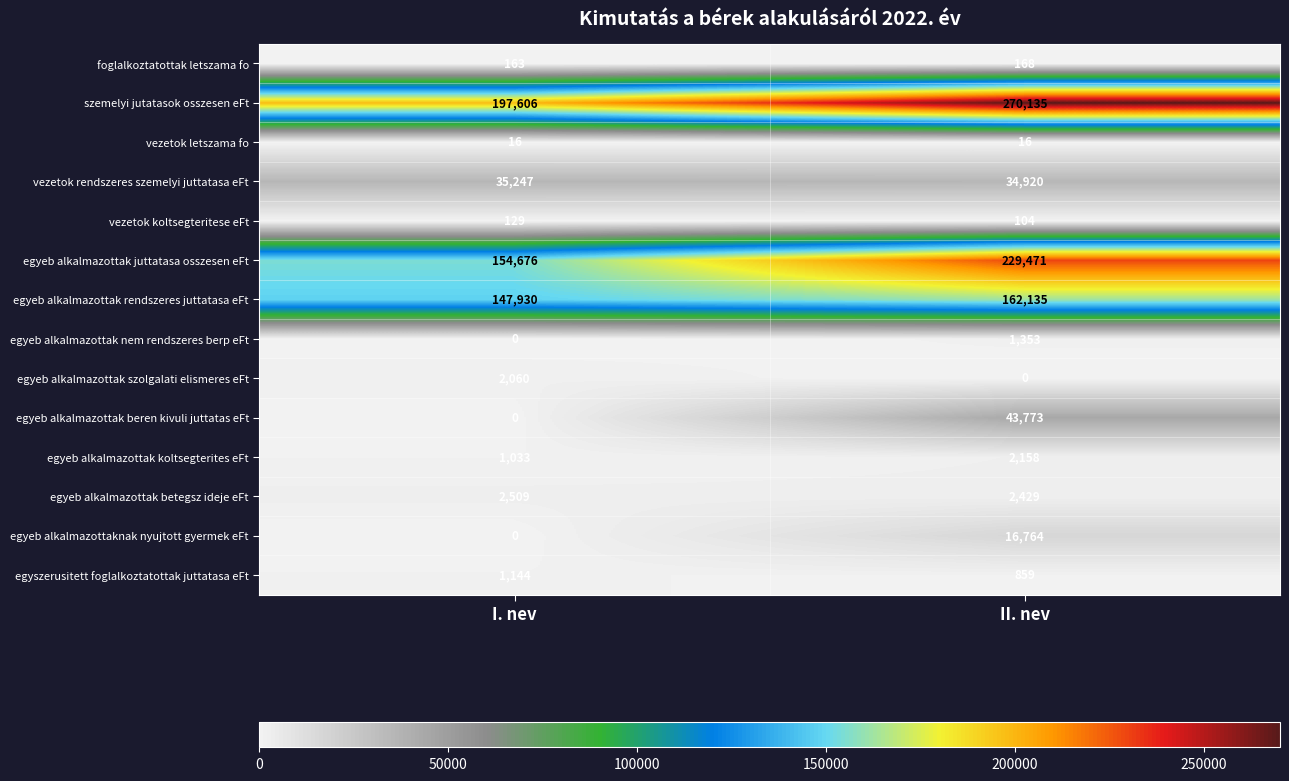

What is the greatest value displayed?

270135